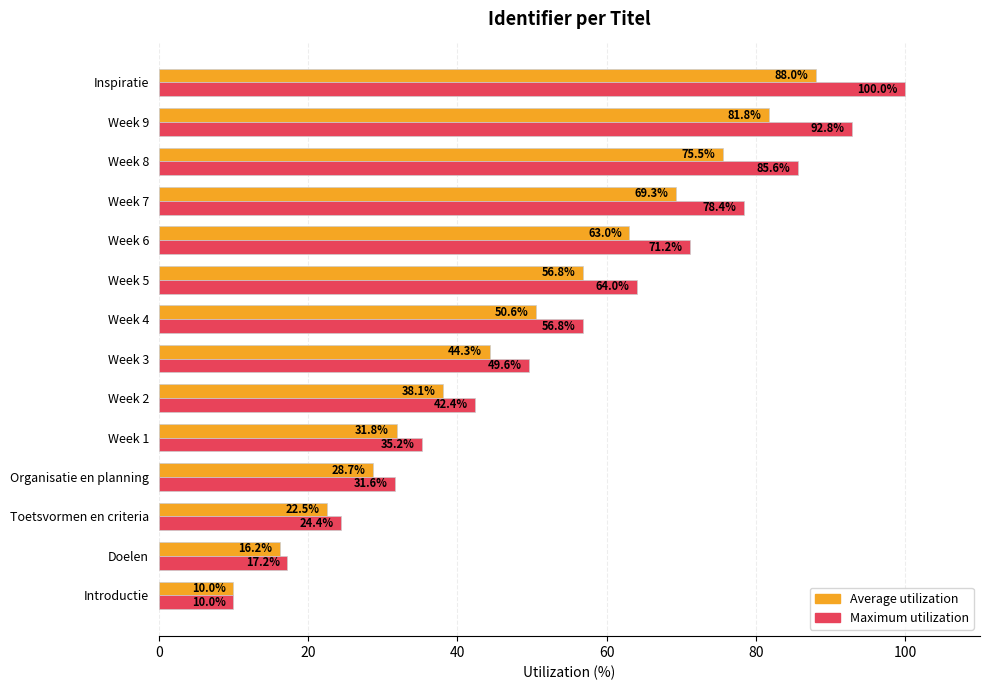

Is it true that Maximum utilization equals 85.6 at Week 8?

True